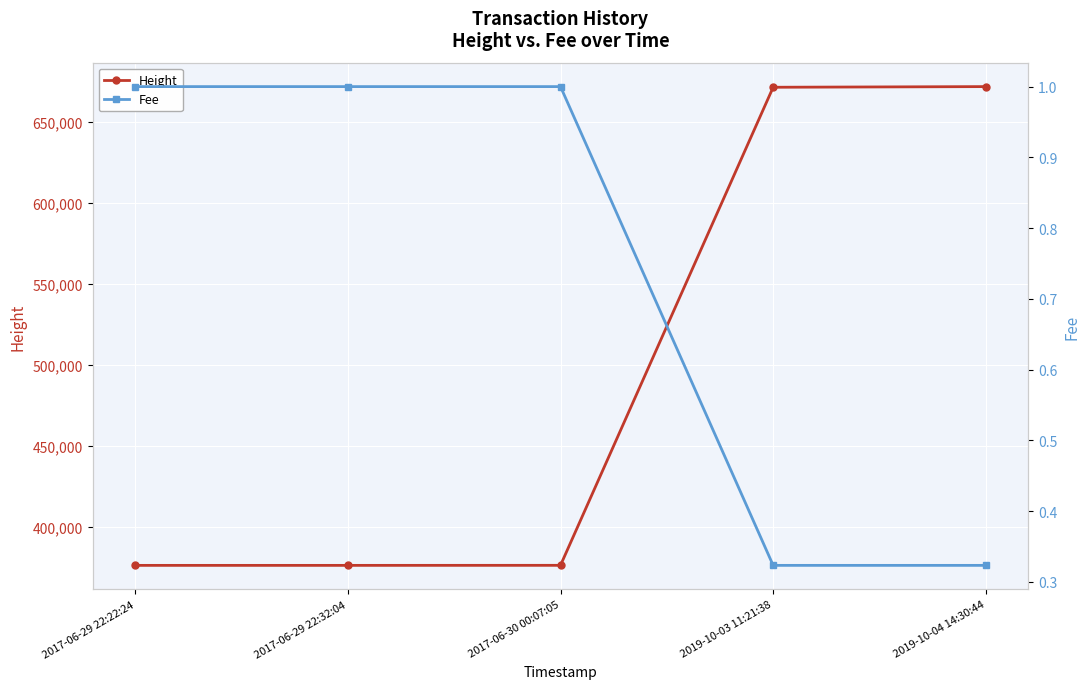

Reading left to right, transcribe all the data shown in this chart.

Height: 2017-06-29 22:22:24=376475.0	2017-06-29 22:32:04=376476.0	2017-06-30 00:07:05=376503.0	2019-10-03 11:21:38=671399.0	2019-10-04 14:30:44=671802.0
Fee: 2017-06-29 22:22:24=1.0	2017-06-29 22:32:04=1.0	2017-06-30 00:07:05=1.0	2019-10-03 11:21:38=0.3	2019-10-04 14:30:44=0.3